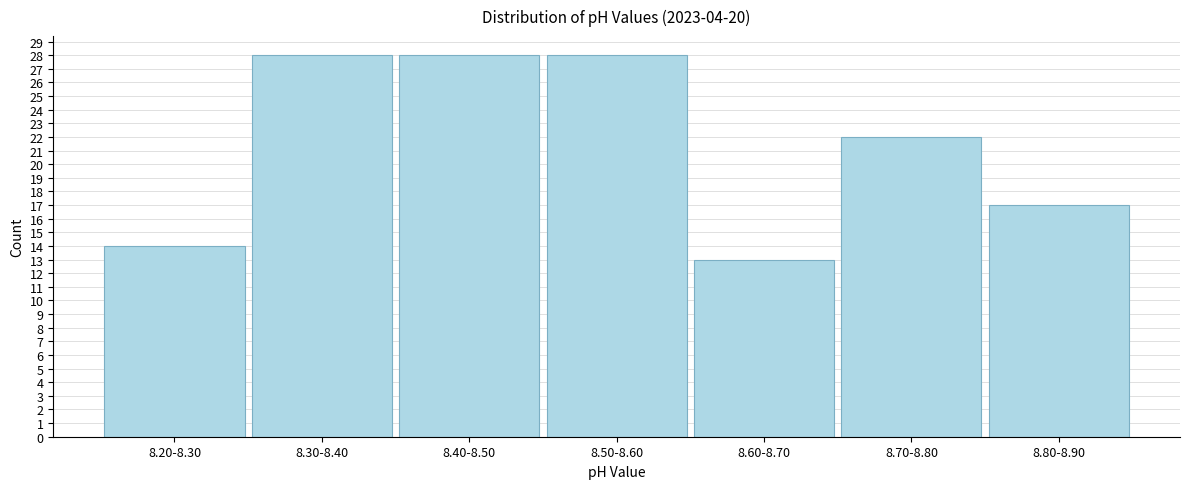

Reading left to right, what are all the values shown in this chart?

8.20-8.30=14	8.30-8.40=28	8.40-8.50=28	8.50-8.60=28	8.60-8.70=13	8.70-8.80=22	8.80-8.90=17